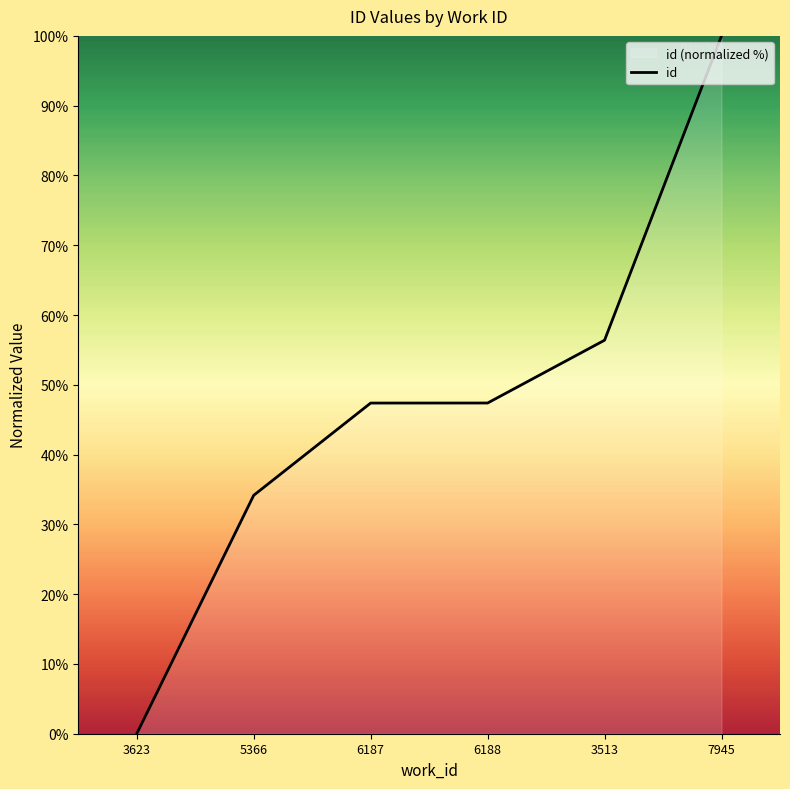

What is the maximum value shown in the chart?

100.0